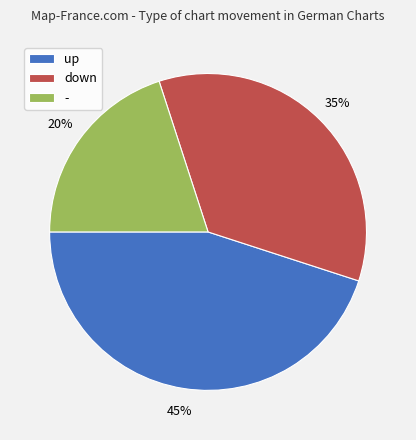

How many segments does this pie chart have?

3